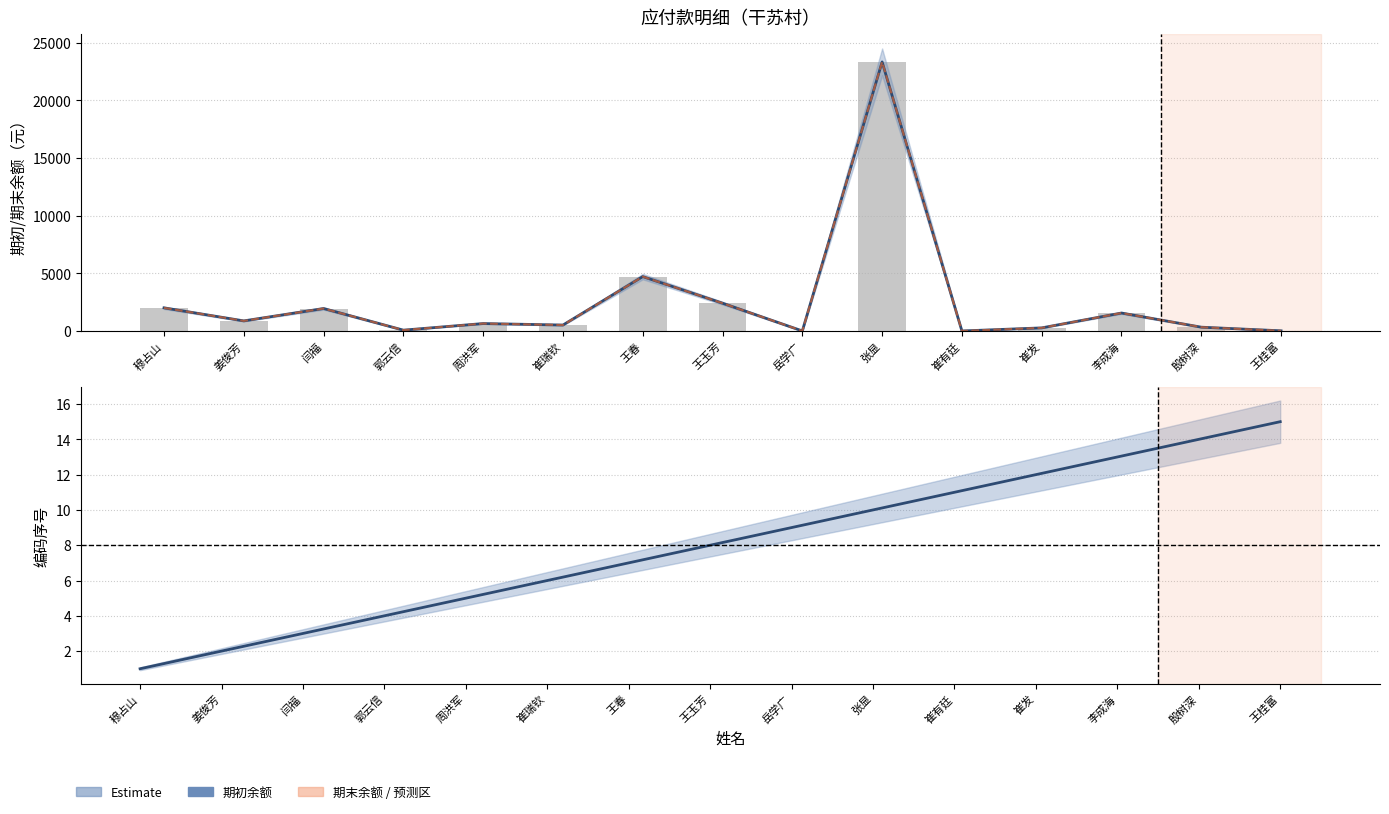

How many data points does each series have?

15